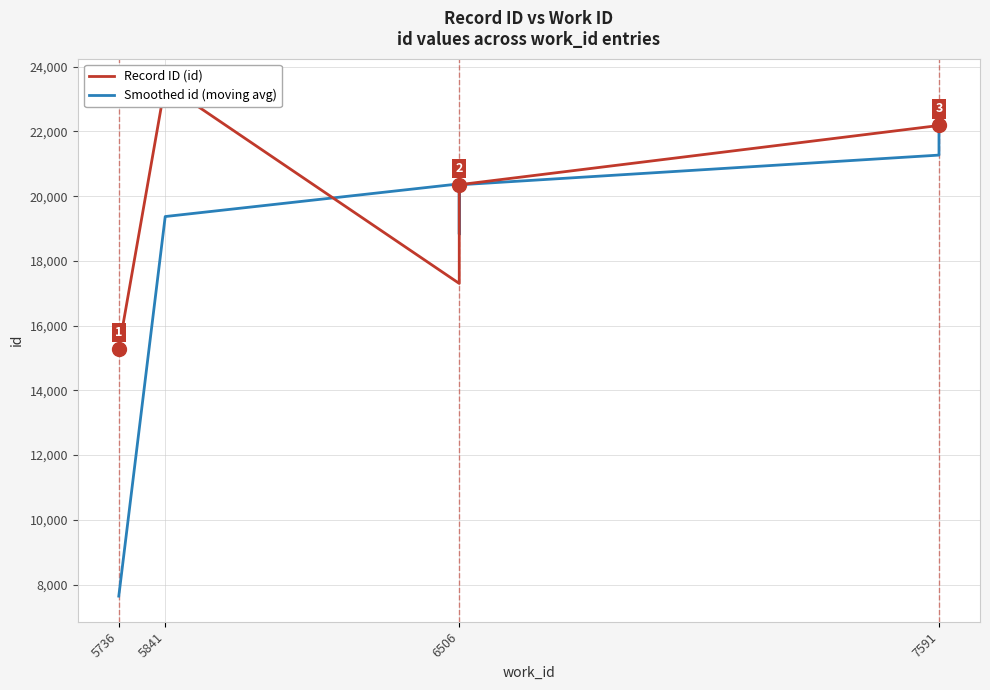

True or false: Smoothed id (moving avg) has a value of 20380.0 at 6506.

True